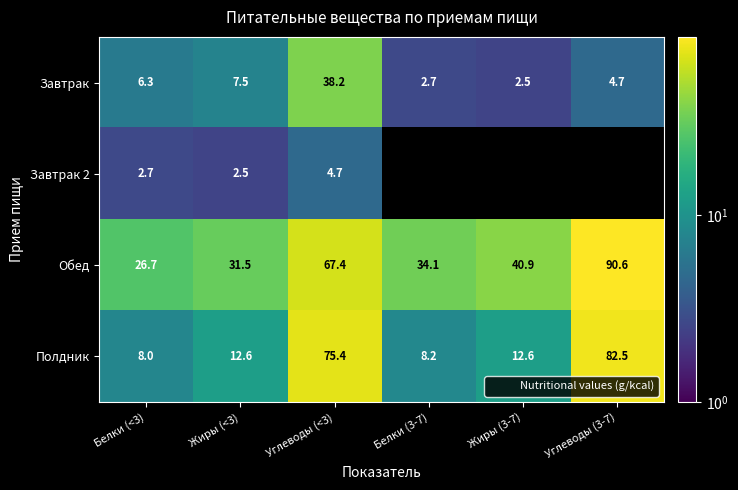

What is the difference between the highest and lowest values at Белки (<3)?

24.0